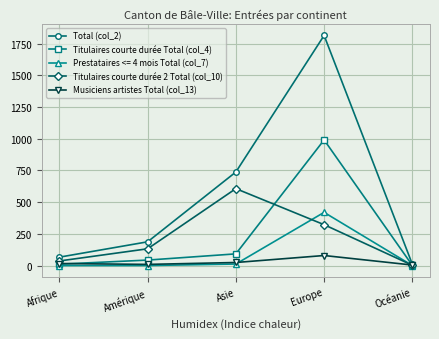

What is the approximate value of Musiciens artistes Total (col_13) at Afrique, to the nearest 10?

20